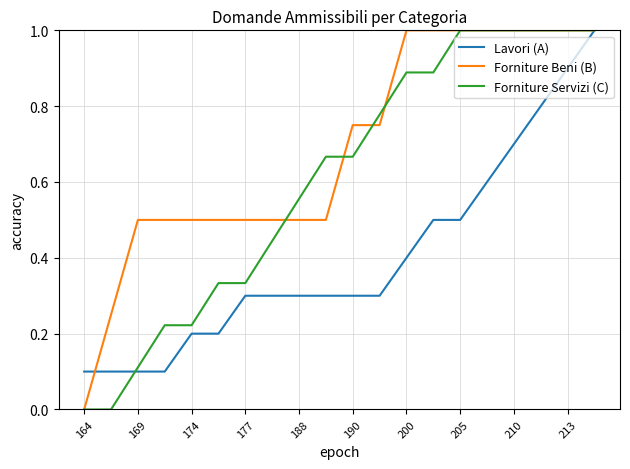

What is the maximum value shown in the chart?

1.0